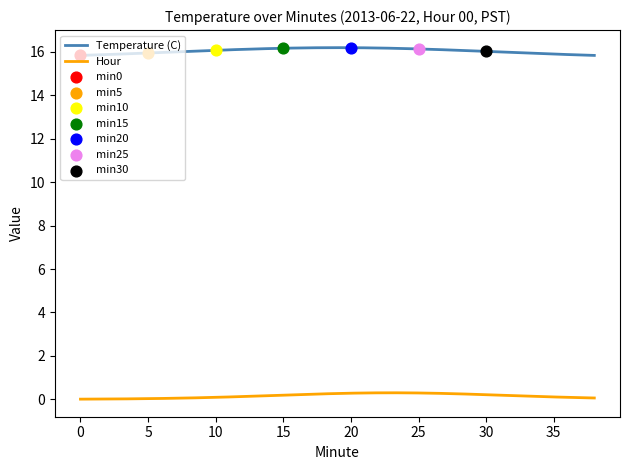

Which series has the widest spread of Y values?

Temperature (C)